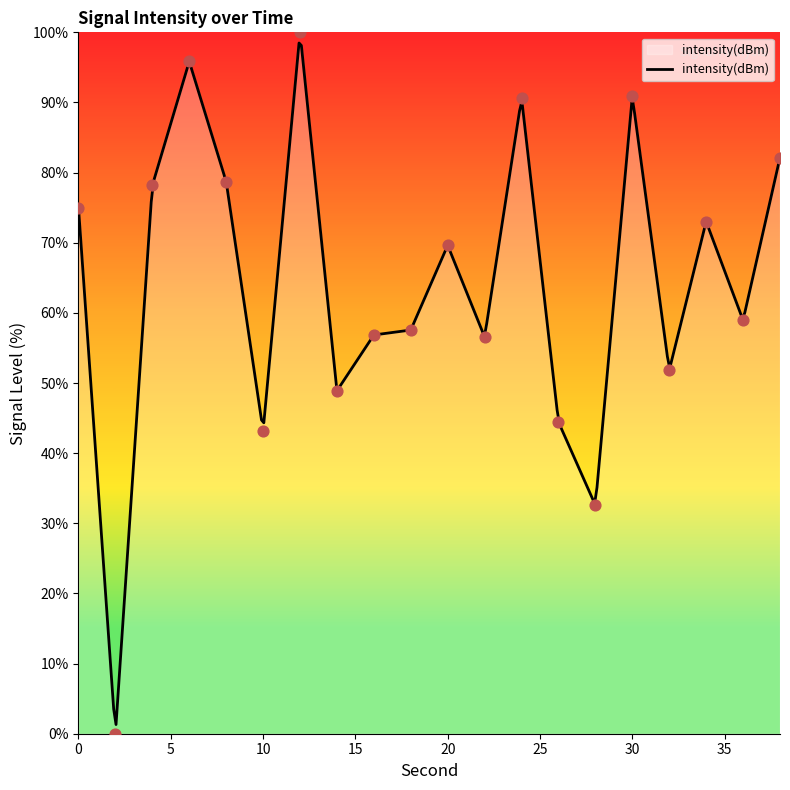

Between 20 and 2, which is larger?

20